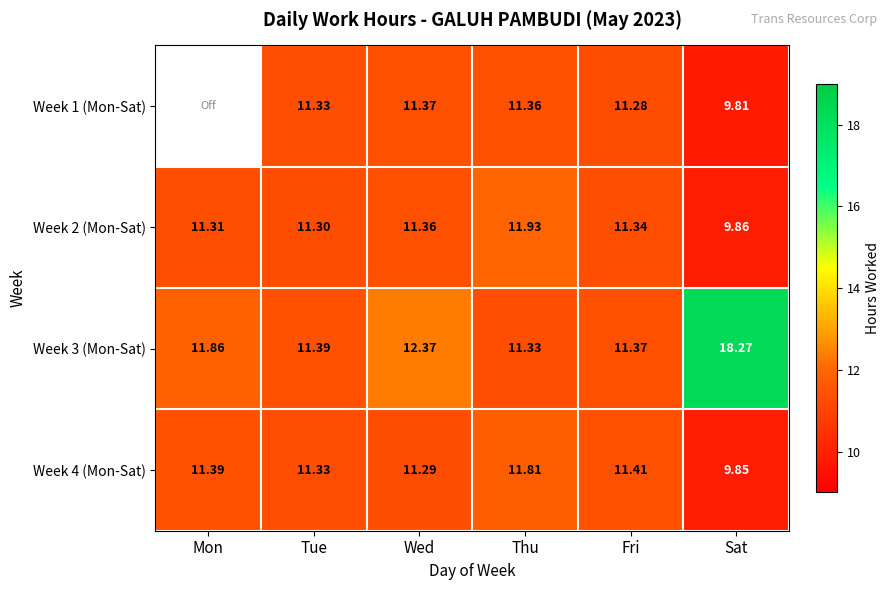

At Sat, list the series in order from largest to smallest.

Week 3 (Mon-Sat), Week 2 (Mon-Sat), Week 4 (Mon-Sat), Week 1 (Mon-Sat)